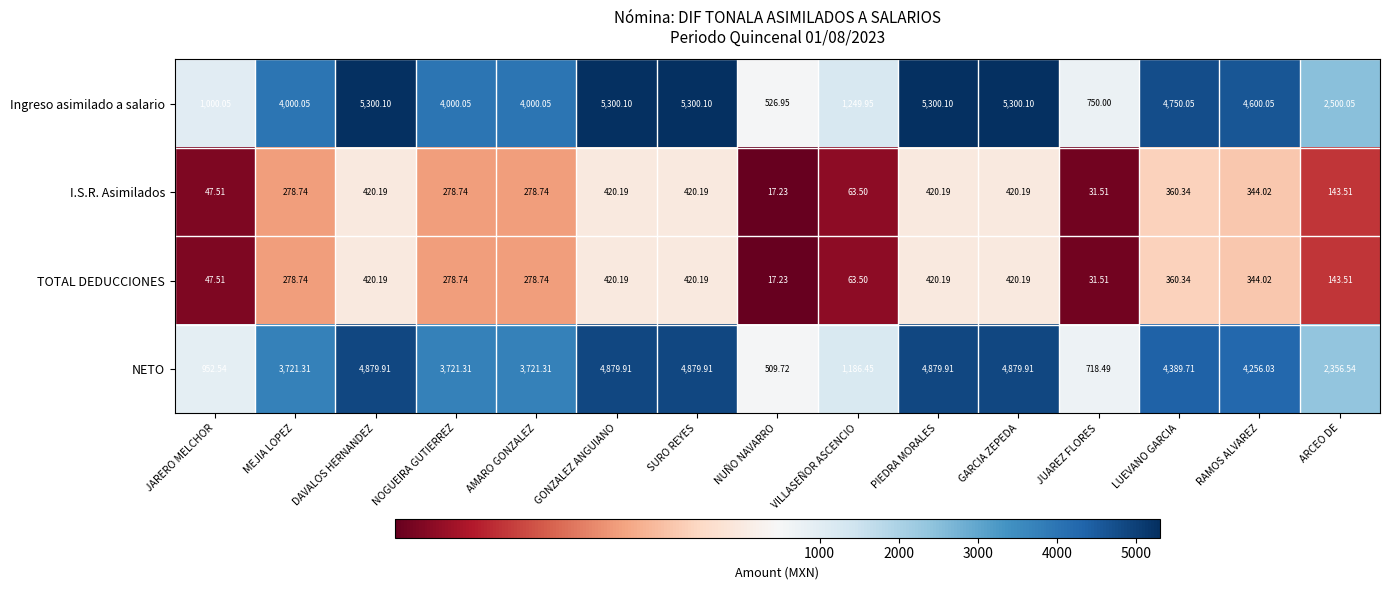

At which label does NETO first exceed 3721?

MEJIA LOPEZ